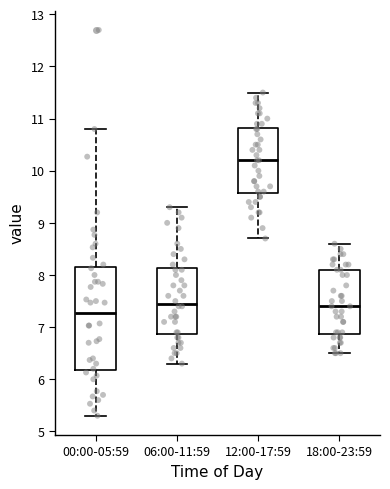

Where does the upper whisker of the box for 12:00-17:59 end on the y-axis? The values are not printed on the chart, so give them approximately, as read against the axis.

11.5